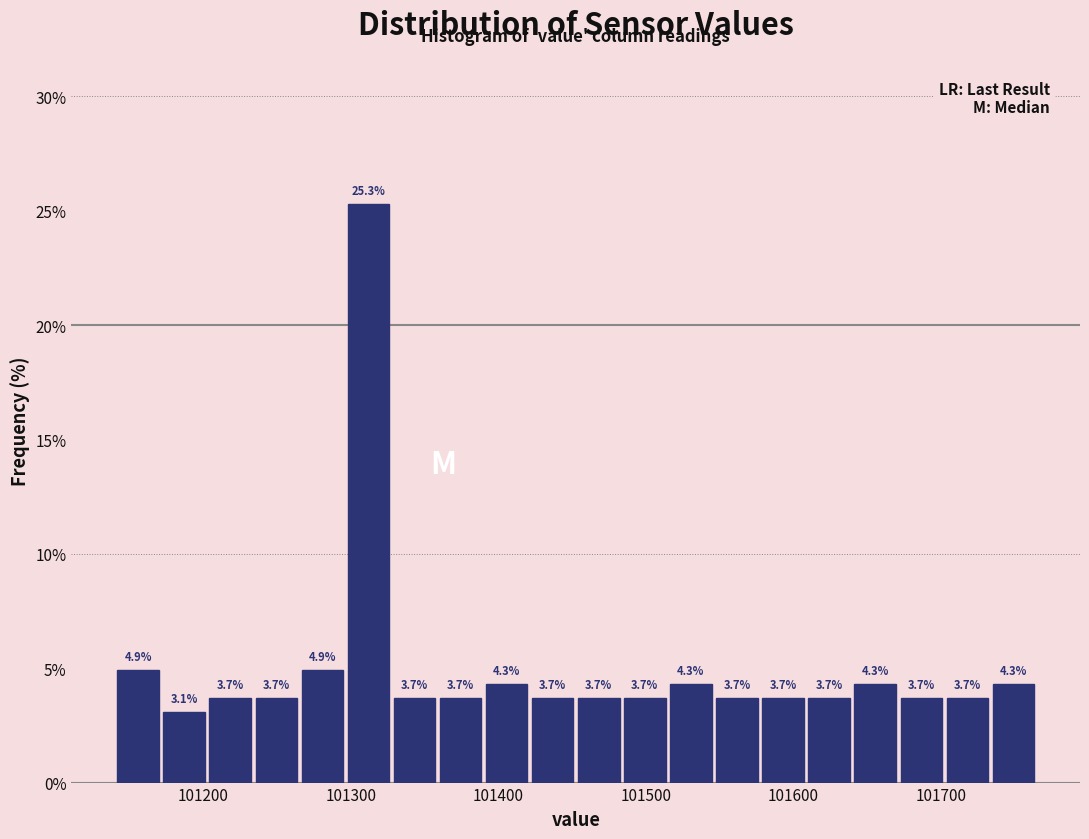

Read against the x-axis, roughly where is the centre of the tallest bar?

101310